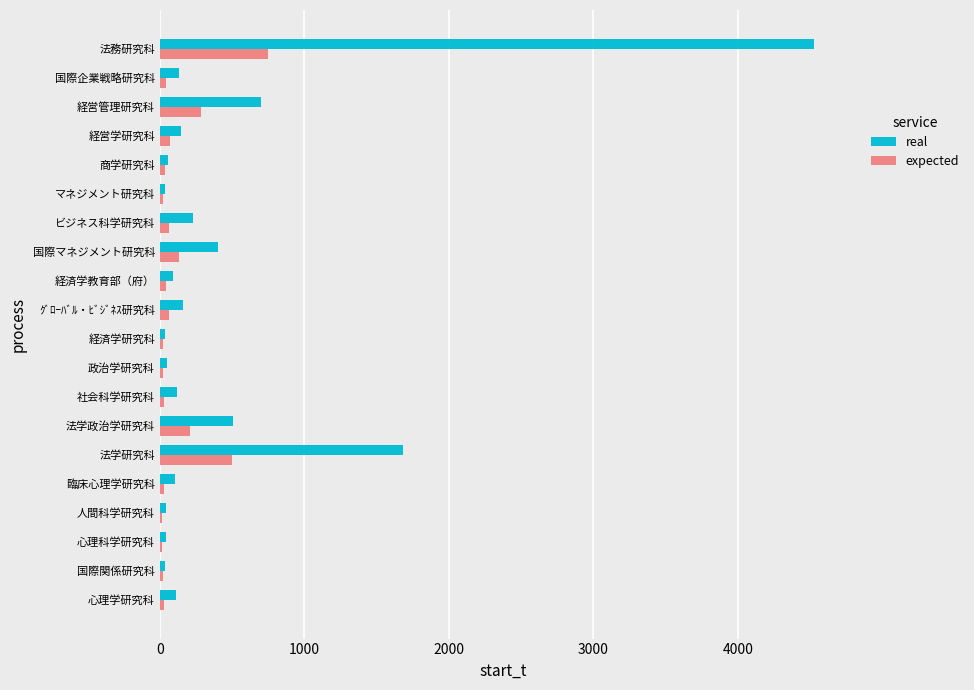

Between 経済学教育部（府） and 国際マネジメント研究科, which series saw the biggest shift?

real